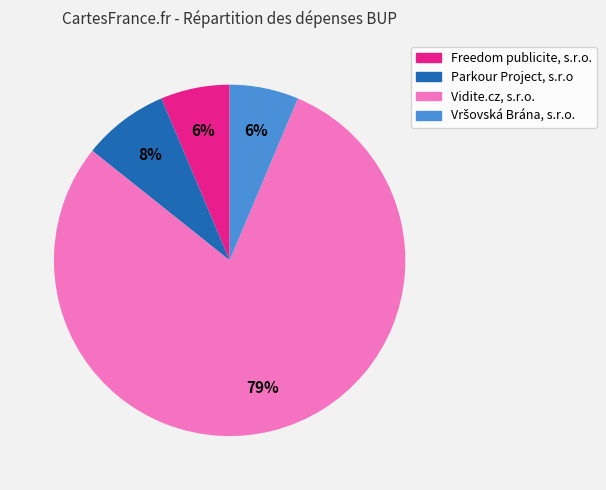

To the nearest percent, what percentage of the pie is Parkour Project, s.r.o?

8%